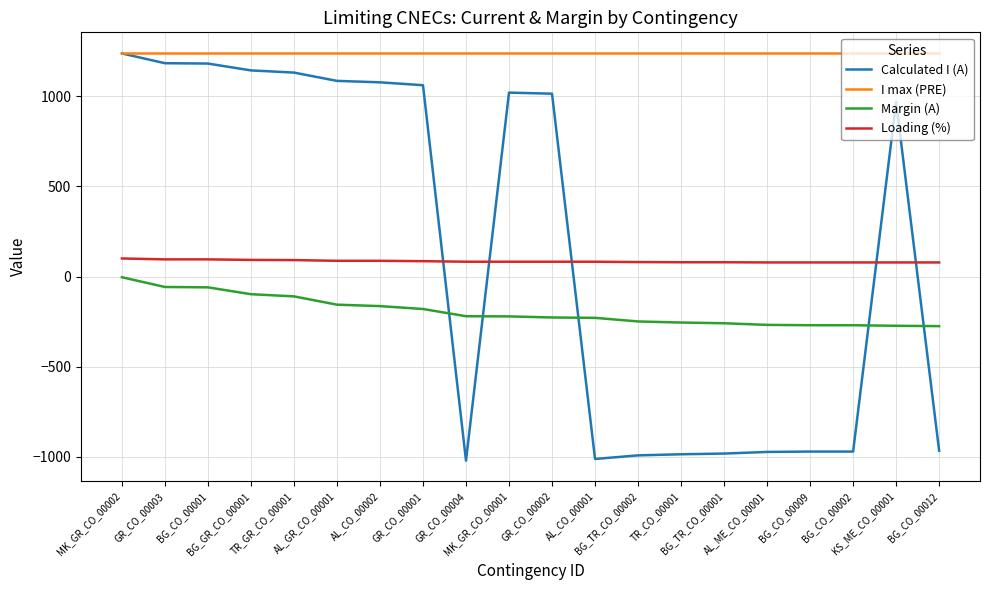

Which series has the widest spread of values?

Calculated I (A)